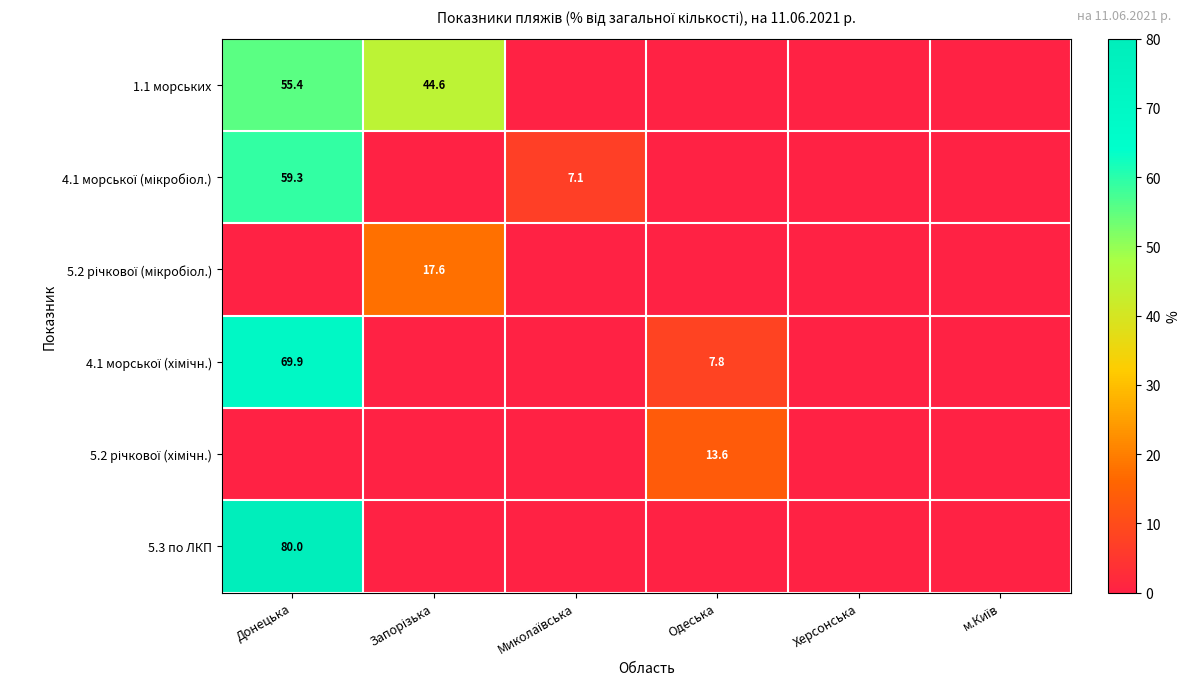

At which label does 4.1 морської (мікробіол.) reach its peak?

Донецька